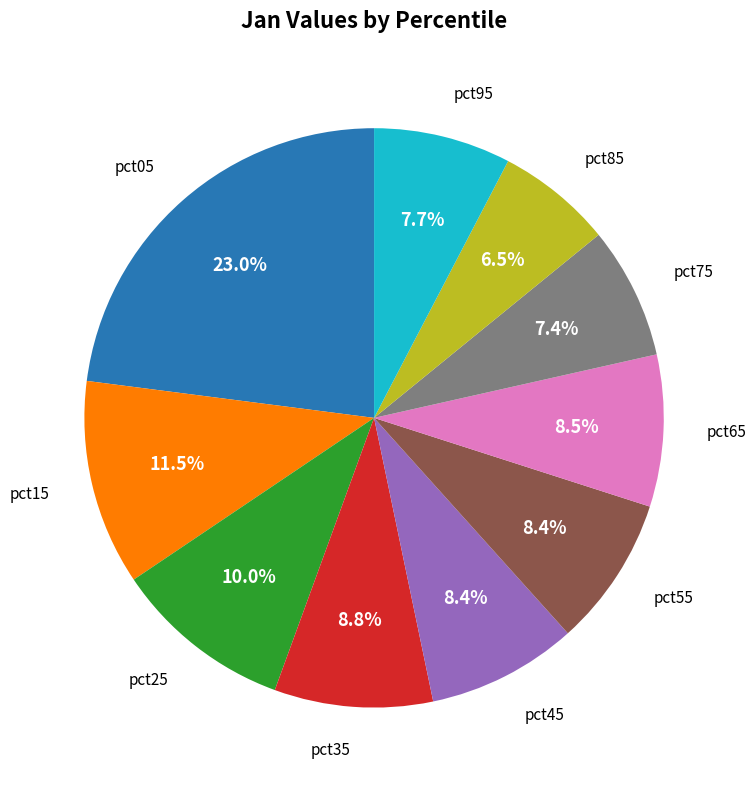

Does any single category account for the majority?

No